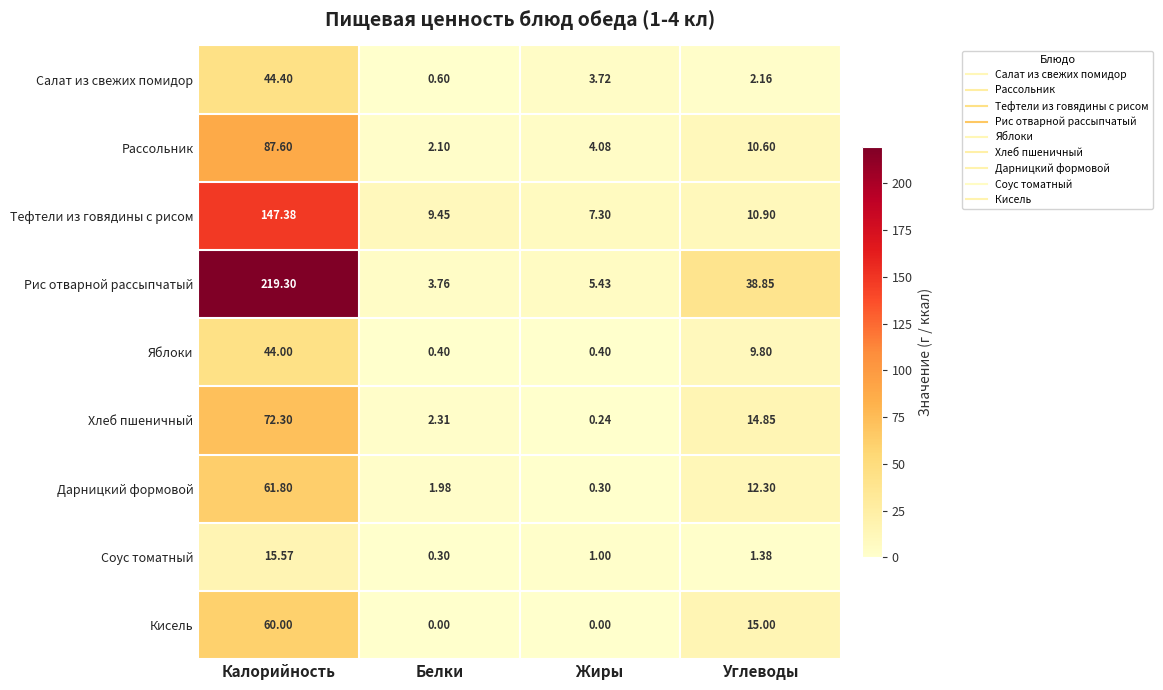

At which label is Хлеб пшеничный closest to 36?

Углеводы